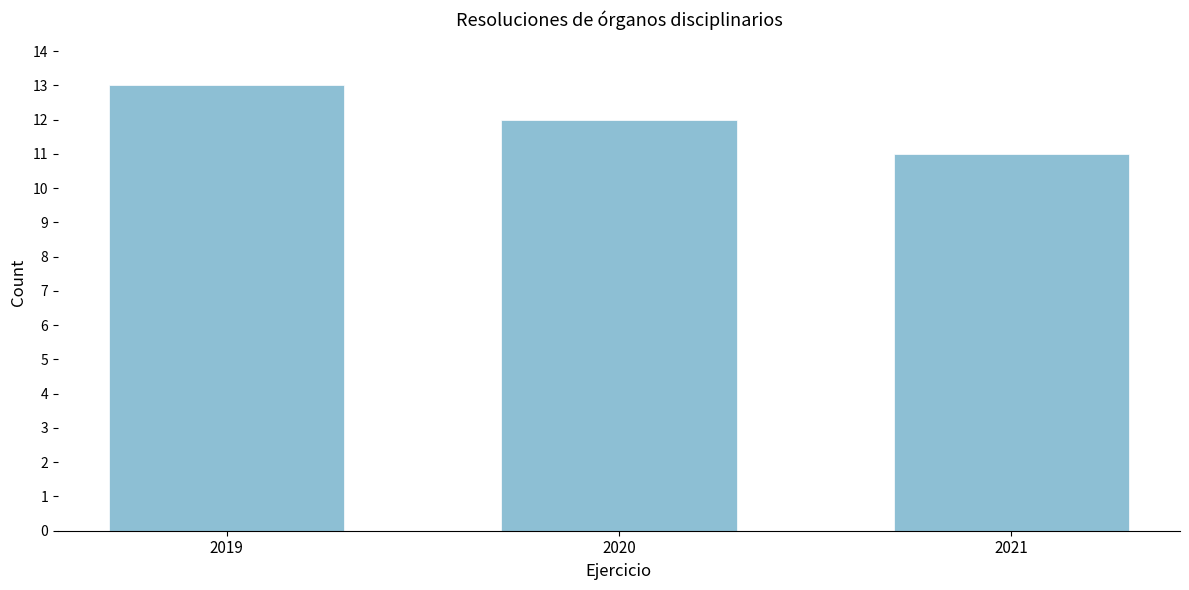

Reading right to left, extract all data points from this chart.

11	12	13